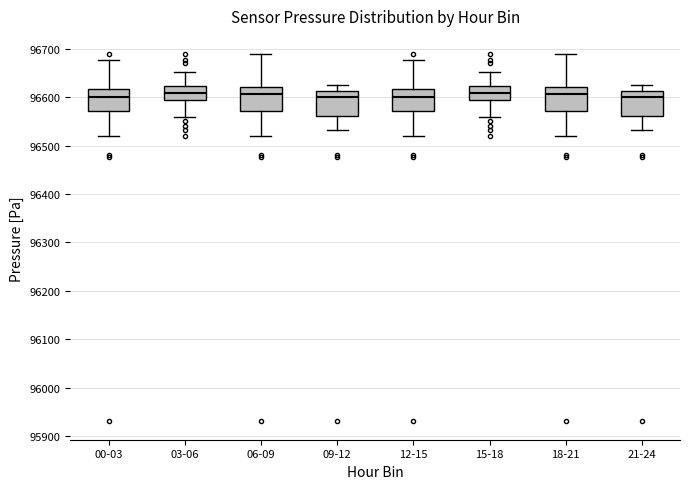

Reading left to right, transcribe this box plot: for each box, give where its median line is, the range the box spans, and where its two whiskers end, as read against the y-axis. The values are not printed on the chart, so give them approximately, as read against the axis.

00-03: median 96600, box 96570 to 96620, whiskers 96520 to 96680
03-06: median 96610, box 96590 to 96620, whiskers 96560 to 96650
06-09: median 96610, box 96570 to 96620, whiskers 96520 to 96690
09-12: median 96600, box 96560 to 96610, whiskers 96530 to 96630
12-15: median 96600, box 96570 to 96620, whiskers 96520 to 96680
15-18: median 96610, box 96590 to 96620, whiskers 96560 to 96650
18-21: median 96610, box 96570 to 96620, whiskers 96520 to 96690
21-24: median 96600, box 96560 to 96610, whiskers 96530 to 96630